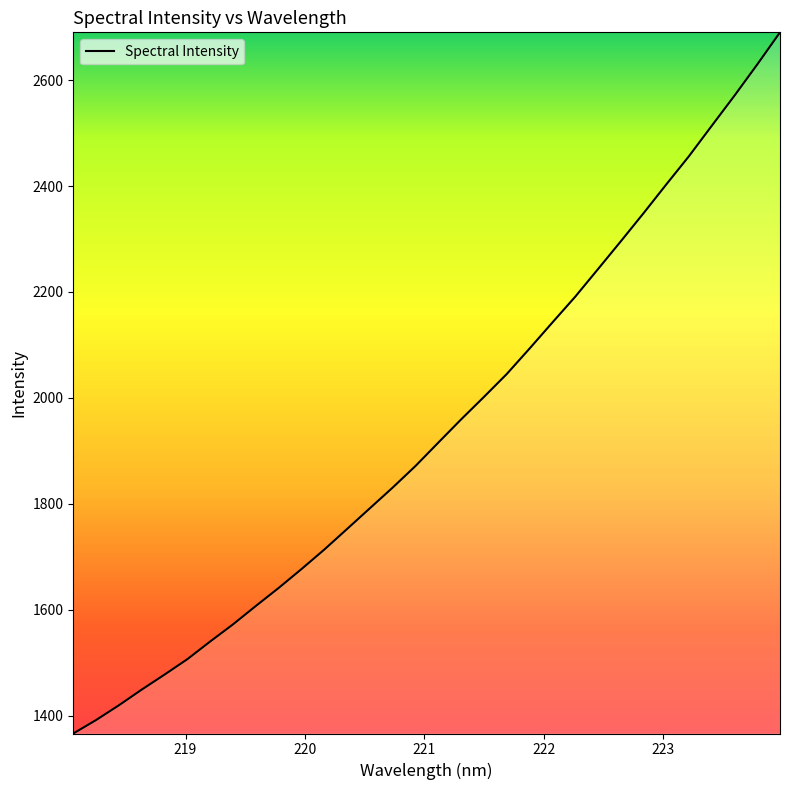

What is the greatest value displayed?

2690.3